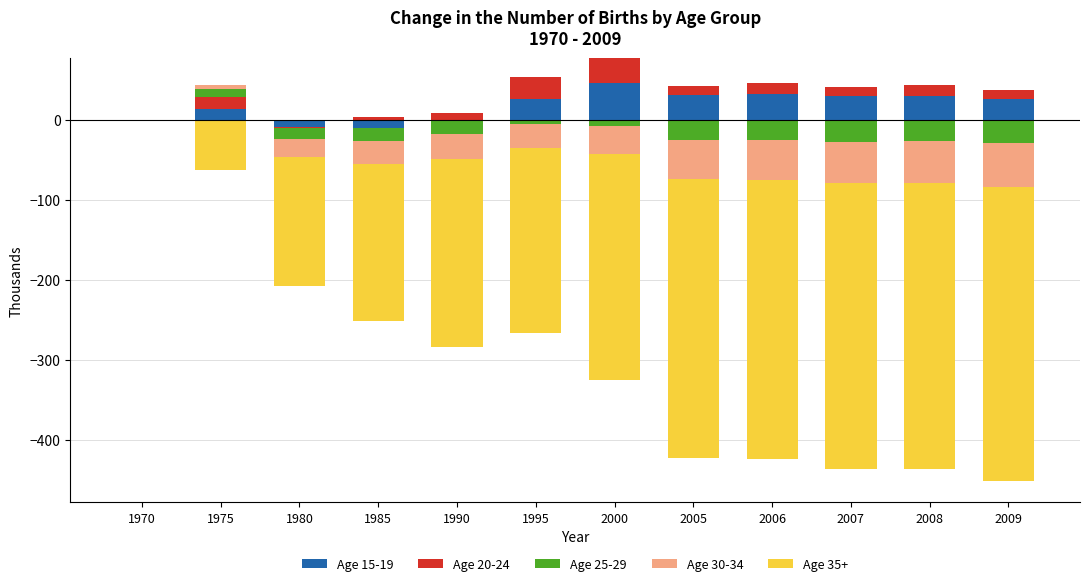

At 2006, list the series in order from largest to smallest.

Age 15-19, Age 20-24, Age 25-29, Age 30-34, Age 35+